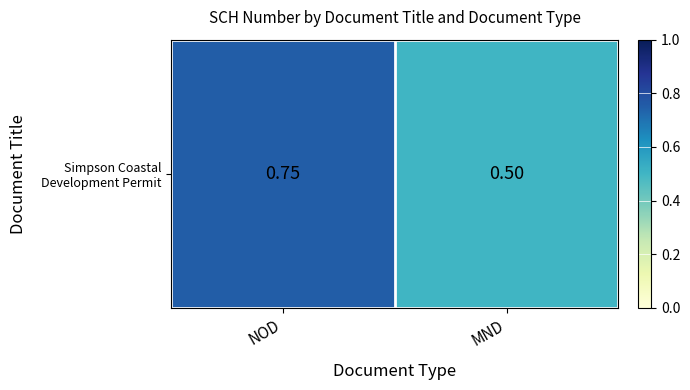

What is the difference between the values at NOD and MND?

0.2